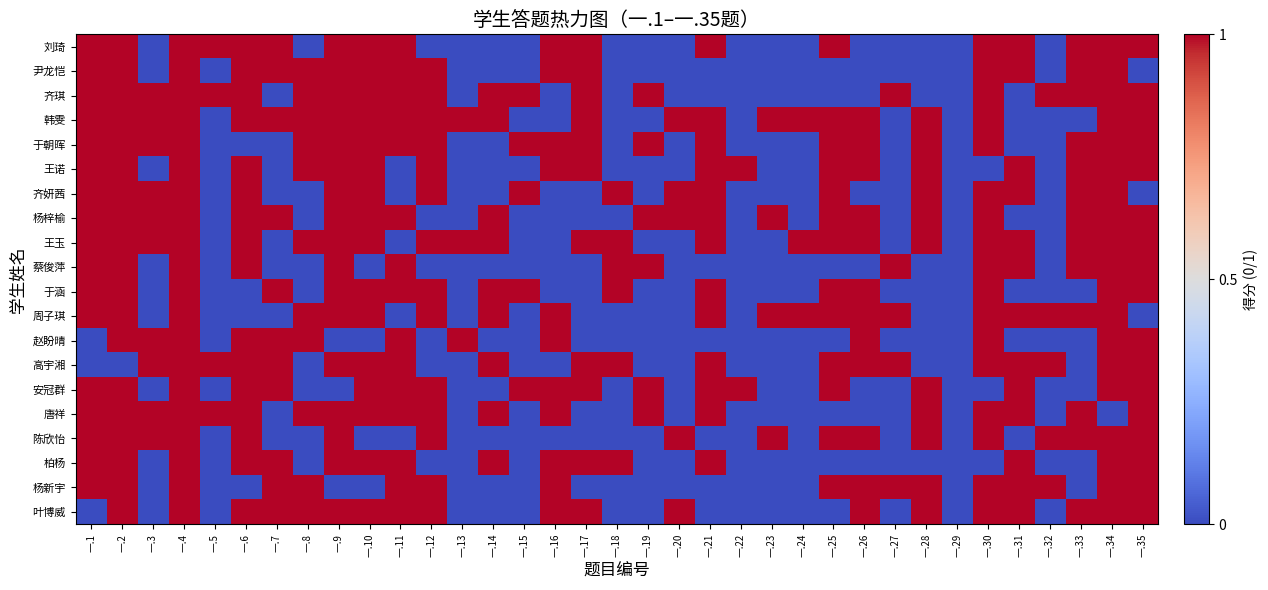

Reading left to right, extract all data points from this chart.

刘琦: 一.1=1	一.2=1	一.3=0	一.4=1	一.5=1	一.6=1	一.7=1	一.8=0	一.9=1	一.10=1	一.11=1	一.12=0	一.13=0	一.14=0	一.15=0	一.16=1	一.17=1	一.18=0	一.19=0	一.20=0	一.21=1	一.22=0	一.23=0	一.24=0	一.25=1	一.26=0	一.27=0	一.28=0	一.29=0	一.30=1	一.31=1	一.32=0	一.33=1	一.34=1	一.35=1
尹龙恺: 一.1=1	一.2=1	一.3=0	一.4=1	一.5=0	一.6=1	一.7=1	一.8=1	一.9=1	一.10=1	一.11=1	一.12=1	一.13=0	一.14=0	一.15=0	一.16=1	一.17=1	一.18=0	一.19=0	一.20=0	一.21=0	一.22=0	一.23=0	一.24=0	一.25=0	一.26=0	一.27=0	一.28=0	一.29=0	一.30=1	一.31=1	一.32=0	一.33=1	一.34=1	一.35=0
齐琪: 一.1=1	一.2=1	一.3=1	一.4=1	一.5=1	一.6=1	一.7=0	一.8=1	一.9=1	一.10=1	一.11=1	一.12=1	一.13=0	一.14=1	一.15=1	一.16=0	一.17=1	一.18=0	一.19=1	一.20=0	一.21=0	一.22=0	一.23=0	一.24=0	一.25=0	一.26=0	一.27=1	一.28=0	一.29=0	一.30=1	一.31=0	一.32=1	一.33=1	一.34=1	一.35=1
韩雯: 一.1=1	一.2=1	一.3=1	一.4=1	一.5=0	一.6=1	一.7=1	一.8=1	一.9=1	一.10=1	一.11=1	一.12=1	一.13=1	一.14=1	一.15=0	一.16=0	一.17=1	一.18=0	一.19=0	一.20=1	一.21=1	一.22=0	一.23=1	一.24=1	一.25=1	一.26=1	一.27=0	一.28=1	一.29=0	一.30=1	一.31=0	一.32=0	一.33=0	一.34=1	一.35=1
于朝晖: 一.1=1	一.2=1	一.3=1	一.4=1	一.5=0	一.6=0	一.7=0	一.8=1	一.9=1	一.10=1	一.11=1	一.12=1	一.13=0	一.14=0	一.15=1	一.16=1	一.17=1	一.18=0	一.19=1	一.20=0	一.21=1	一.22=0	一.23=0	一.24=0	一.25=1	一.26=1	一.27=0	一.28=1	一.29=0	一.30=1	一.31=0	一.32=0	一.33=1	一.34=1	一.35=1
王诺: 一.1=1	一.2=1	一.3=0	一.4=1	一.5=0	一.6=1	一.7=0	一.8=1	一.9=1	一.10=1	一.11=0	一.12=1	一.13=0	一.14=0	一.15=0	一.16=1	一.17=1	一.18=0	一.19=0	一.20=0	一.21=1	一.22=1	一.23=0	一.24=0	一.25=1	一.26=1	一.27=0	一.28=1	一.29=0	一.30=0	一.31=1	一.32=0	一.33=1	一.34=1	一.35=1
齐妍茜: 一.1=1	一.2=1	一.3=1	一.4=1	一.5=0	一.6=1	一.7=0	一.8=0	一.9=1	一.10=1	一.11=0	一.12=1	一.13=0	一.14=0	一.15=1	一.16=0	一.17=0	一.18=1	一.19=0	一.20=1	一.21=1	一.22=0	一.23=0	一.24=0	一.25=1	一.26=0	一.27=0	一.28=1	一.29=0	一.30=1	一.31=1	一.32=0	一.33=1	一.34=1	一.35=0
杨梓榆: 一.1=1	一.2=1	一.3=1	一.4=1	一.5=0	一.6=1	一.7=1	一.8=0	一.9=1	一.10=1	一.11=1	一.12=0	一.13=0	一.14=1	一.15=0	一.16=0	一.17=0	一.18=0	一.19=1	一.20=1	一.21=1	一.22=0	一.23=1	一.24=0	一.25=1	一.26=1	一.27=0	一.28=1	一.29=0	一.30=1	一.31=0	一.32=0	一.33=1	一.34=1	一.35=1
王玉: 一.1=1	一.2=1	一.3=1	一.4=1	一.5=0	一.6=1	一.7=0	一.8=1	一.9=1	一.10=1	一.11=0	一.12=1	一.13=1	一.14=1	一.15=0	一.16=0	一.17=1	一.18=1	一.19=0	一.20=0	一.21=1	一.22=0	一.23=0	一.24=1	一.25=1	一.26=1	一.27=0	一.28=1	一.29=0	一.30=1	一.31=1	一.32=0	一.33=1	一.34=1	一.35=1
蔡俊萍: 一.1=1	一.2=1	一.3=0	一.4=1	一.5=0	一.6=1	一.7=0	一.8=0	一.9=1	一.10=0	一.11=1	一.12=0	一.13=0	一.14=0	一.15=0	一.16=0	一.17=0	一.18=1	一.19=1	一.20=0	一.21=0	一.22=0	一.23=0	一.24=0	一.25=0	一.26=0	一.27=1	一.28=0	一.29=0	一.30=1	一.31=1	一.32=0	一.33=1	一.34=1	一.35=1
于涵: 一.1=1	一.2=1	一.3=0	一.4=1	一.5=0	一.6=0	一.7=1	一.8=0	一.9=1	一.10=1	一.11=1	一.12=1	一.13=0	一.14=1	一.15=1	一.16=0	一.17=0	一.18=1	一.19=0	一.20=0	一.21=1	一.22=0	一.23=0	一.24=0	一.25=1	一.26=1	一.27=0	一.28=0	一.29=0	一.30=1	一.31=0	一.32=0	一.33=0	一.34=1	一.35=1
周子琪: 一.1=1	一.2=1	一.3=0	一.4=1	一.5=0	一.6=0	一.7=0	一.8=1	一.9=1	一.10=1	一.11=0	一.12=1	一.13=0	一.14=1	一.15=0	一.16=1	一.17=0	一.18=0	一.19=0	一.20=0	一.21=1	一.22=0	一.23=1	一.24=1	一.25=1	一.26=1	一.27=1	一.28=0	一.29=0	一.30=1	一.31=1	一.32=1	一.33=1	一.34=1	一.35=0
赵盼晴: 一.1=0	一.2=1	一.3=1	一.4=1	一.5=0	一.6=1	一.7=1	一.8=1	一.9=0	一.10=0	一.11=1	一.12=0	一.13=1	一.14=0	一.15=0	一.16=1	一.17=0	一.18=0	一.19=0	一.20=0	一.21=0	一.22=0	一.23=0	一.24=0	一.25=0	一.26=1	一.27=0	一.28=0	一.29=0	一.30=1	一.31=0	一.32=0	一.33=0	一.34=1	一.35=1
高宇湘: 一.1=0	一.2=0	一.3=1	一.4=1	一.5=1	一.6=1	一.7=1	一.8=0	一.9=1	一.10=1	一.11=1	一.12=0	一.13=0	一.14=1	一.15=0	一.16=0	一.17=1	一.18=1	一.19=0	一.20=0	一.21=1	一.22=0	一.23=0	一.24=0	一.25=1	一.26=1	一.27=1	一.28=0	一.29=0	一.30=1	一.31=1	一.32=1	一.33=0	一.34=1	一.35=1
安冠群: 一.1=1	一.2=1	一.3=0	一.4=1	一.5=0	一.6=1	一.7=1	一.8=0	一.9=0	一.10=1	一.11=1	一.12=1	一.13=0	一.14=0	一.15=1	一.16=1	一.17=1	一.18=0	一.19=1	一.20=0	一.21=1	一.22=1	一.23=0	一.24=0	一.25=1	一.26=0	一.27=0	一.28=1	一.29=0	一.30=0	一.31=1	一.32=0	一.33=0	一.34=1	一.35=1
唐祥: 一.1=1	一.2=1	一.3=1	一.4=1	一.5=1	一.6=1	一.7=0	一.8=1	一.9=1	一.10=1	一.11=1	一.12=1	一.13=0	一.14=1	一.15=0	一.16=1	一.17=0	一.18=0	一.19=1	一.20=0	一.21=1	一.22=0	一.23=0	一.24=0	一.25=0	一.26=0	一.27=0	一.28=1	一.29=0	一.30=1	一.31=1	一.32=0	一.33=1	一.34=0	一.35=1
陈欣怡: 一.1=1	一.2=1	一.3=1	一.4=1	一.5=0	一.6=1	一.7=0	一.8=0	一.9=1	一.10=0	一.11=0	一.12=1	一.13=0	一.14=0	一.15=0	一.16=0	一.17=0	一.18=0	一.19=0	一.20=1	一.21=0	一.22=0	一.23=1	一.24=0	一.25=1	一.26=1	一.27=0	一.28=1	一.29=0	一.30=1	一.31=0	一.32=1	一.33=1	一.34=1	一.35=1
柏杨: 一.1=1	一.2=1	一.3=0	一.4=1	一.5=0	一.6=1	一.7=1	一.8=0	一.9=1	一.10=1	一.11=1	一.12=0	一.13=0	一.14=1	一.15=0	一.16=1	一.17=1	一.18=1	一.19=0	一.20=0	一.21=1	一.22=0	一.23=0	一.24=0	一.25=0	一.26=0	一.27=0	一.28=0	一.29=0	一.30=0	一.31=1	一.32=0	一.33=0	一.34=1	一.35=1
杨新宇: 一.1=1	一.2=1	一.3=0	一.4=1	一.5=0	一.6=0	一.7=1	一.8=1	一.9=0	一.10=0	一.11=1	一.12=1	一.13=0	一.14=0	一.15=0	一.16=1	一.17=0	一.18=0	一.19=0	一.20=0	一.21=0	一.22=0	一.23=0	一.24=0	一.25=1	一.26=1	一.27=1	一.28=1	一.29=0	一.30=1	一.31=1	一.32=1	一.33=0	一.34=1	一.35=1
叶博威: 一.1=0	一.2=1	一.3=0	一.4=1	一.5=0	一.6=1	一.7=1	一.8=1	一.9=1	一.10=1	一.11=1	一.12=1	一.13=0	一.14=0	一.15=0	一.16=1	一.17=1	一.18=0	一.19=0	一.20=1	一.21=0	一.22=0	一.23=0	一.24=0	一.25=0	一.26=1	一.27=0	一.28=1	一.29=0	一.30=1	一.31=1	一.32=0	一.33=1	一.34=1	一.35=1